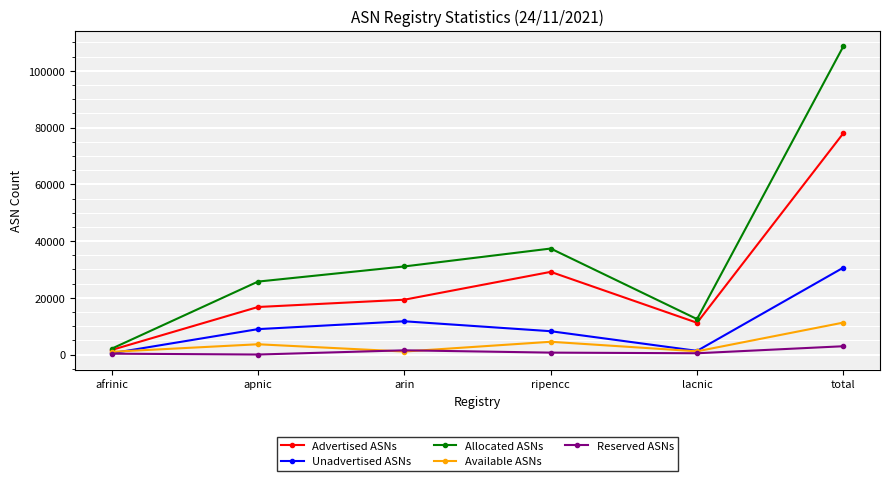

What is the greatest value displayed?

108679